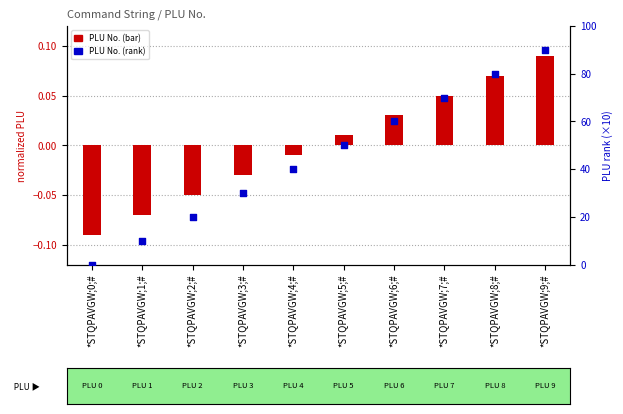

Is the value of PLU No. (normalized) at *STQPAVGW;9;# greater than the value of PLU No. (rank) at *STQPAVGW;8;#?

No